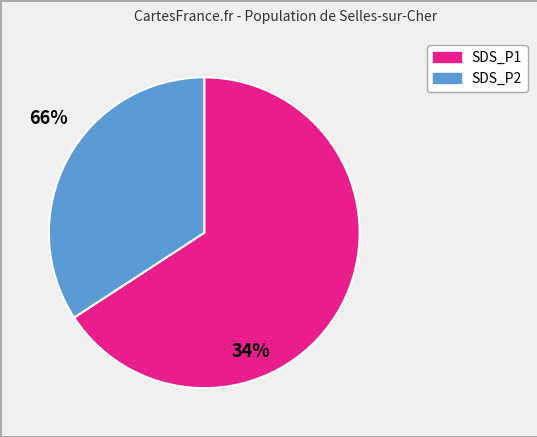

Is there a majority slice in this chart?

Yes